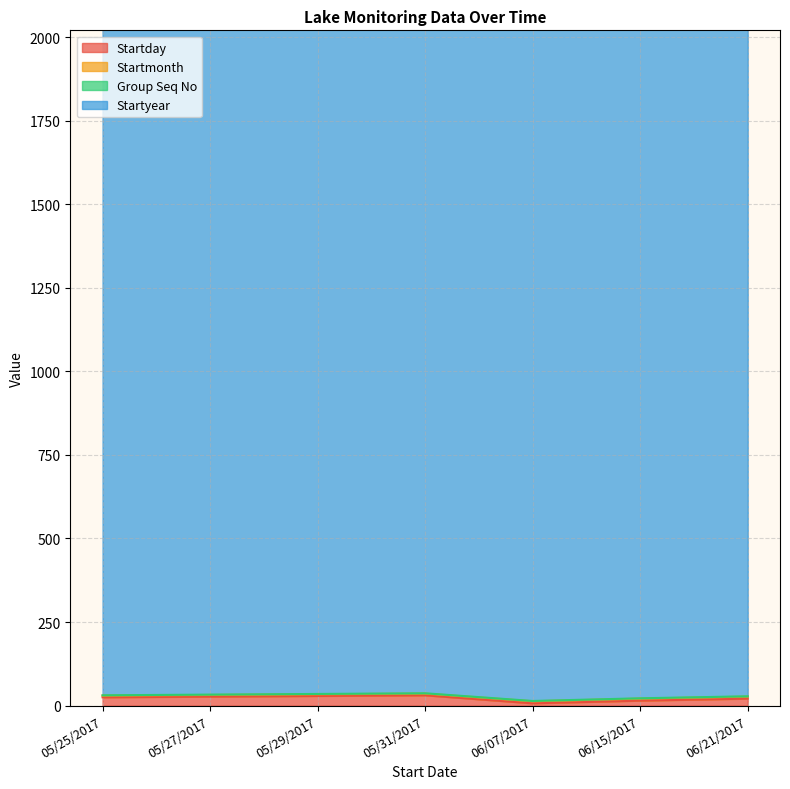

What is the highest value of the Startday series?

31